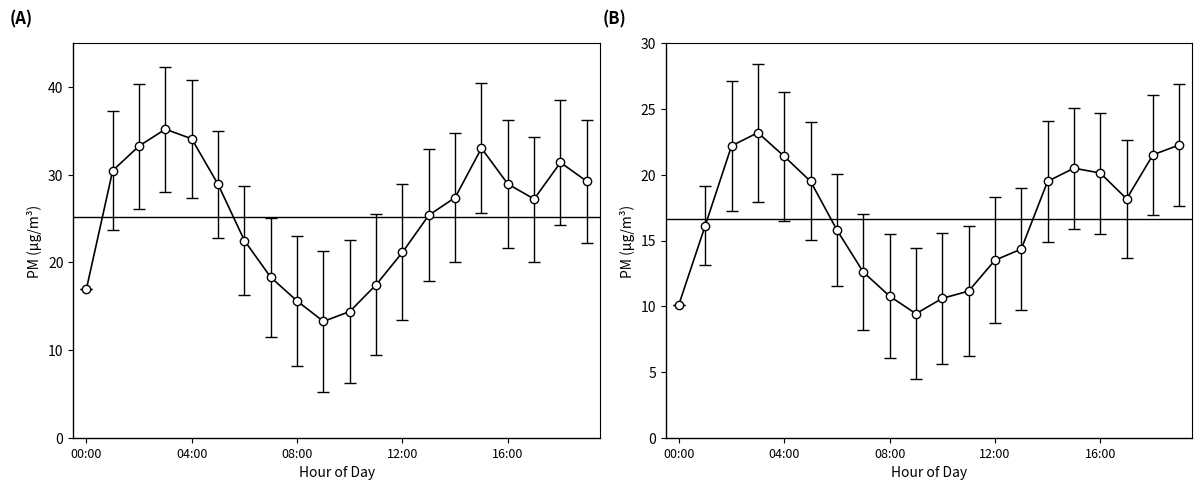

Reading left to right, what are all the values shown in this chart?

P1: 00:00=16.9	01:00=30.5	02:00=33.3	03:00=35.2	04:00=34.1	05:00=28.9	06:00=22.5	07:00=18.3	08:00=15.6	09:00=13.3	10:00=14.4	11:00=17.4	12:00=21.1	13:00=25.4	14:00=27.4	15:00=33.0	16:00=28.9	17:00=27.2	18:00=31.4	19:00=29.2
P2: 00:00=10.1	01:00=16.1	02:00=22.2	03:00=23.2	04:00=21.4	05:00=19.5	06:00=15.8	07:00=12.6	08:00=10.8	09:00=9.4	10:00=10.6	11:00=11.2	12:00=13.5	13:00=14.3	14:00=19.5	15:00=20.5	16:00=20.1	17:00=18.2	18:00=21.5	19:00=22.3